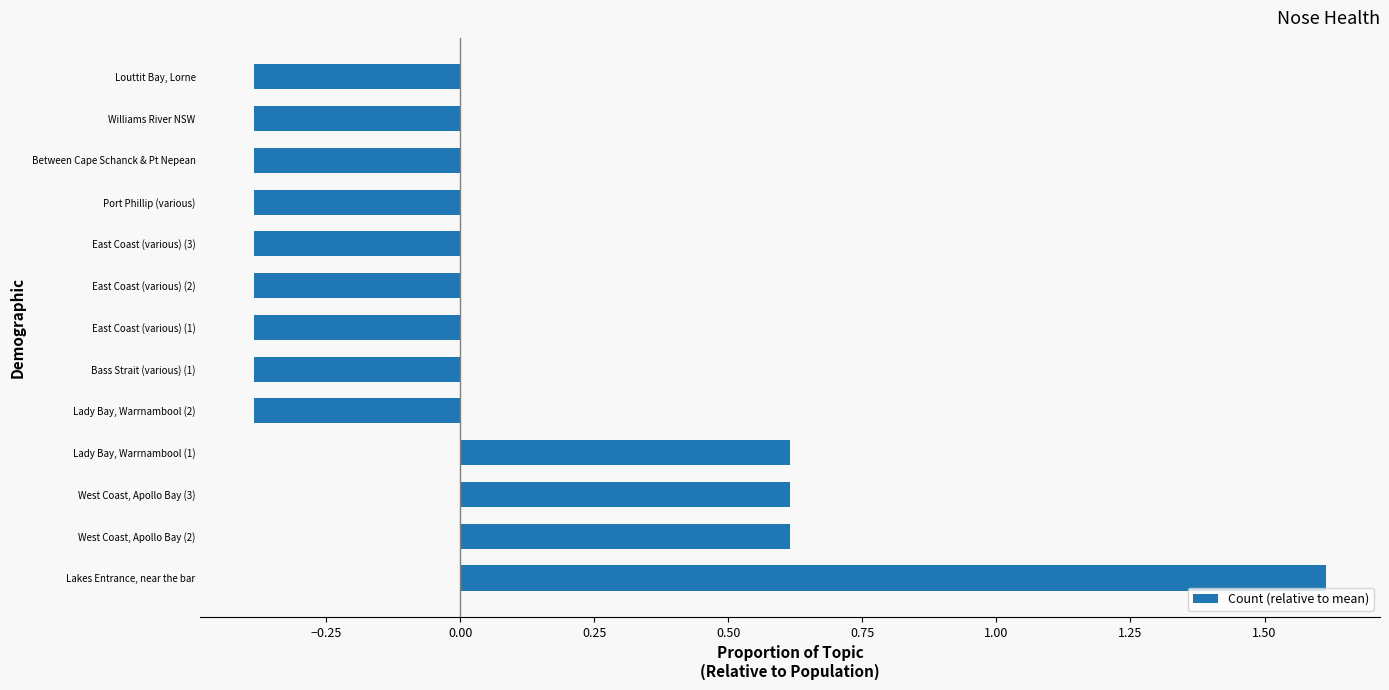

What is the difference between the maximum and minimum values?

2.0